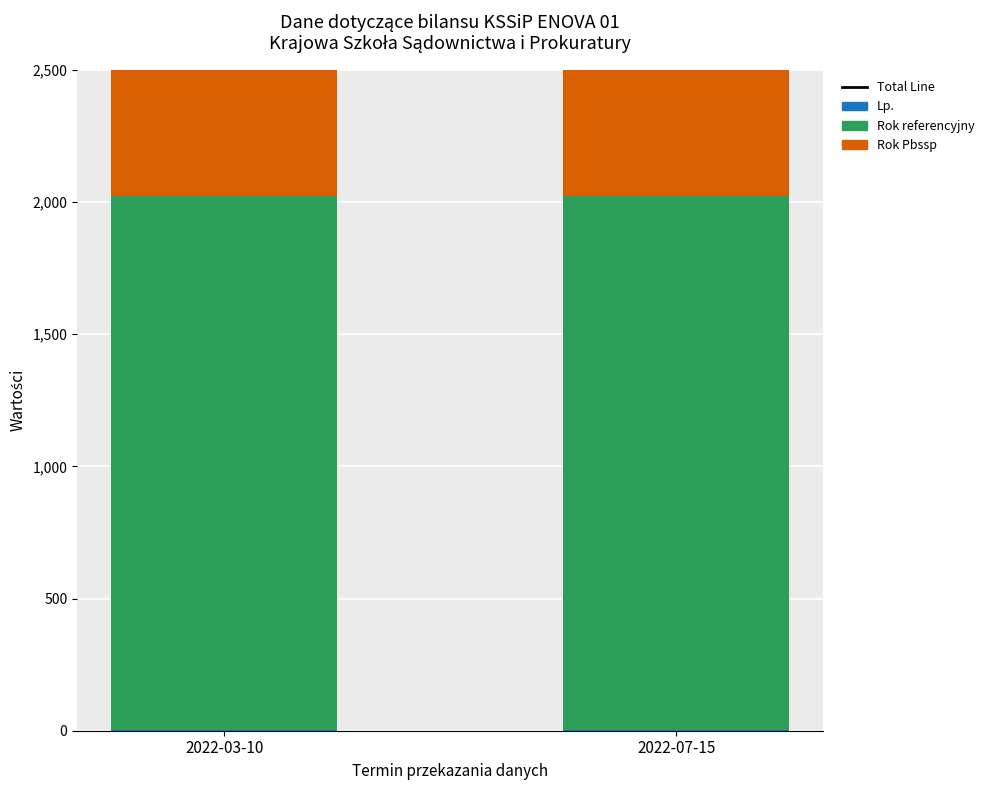

Count the number of data series in this chart.

4